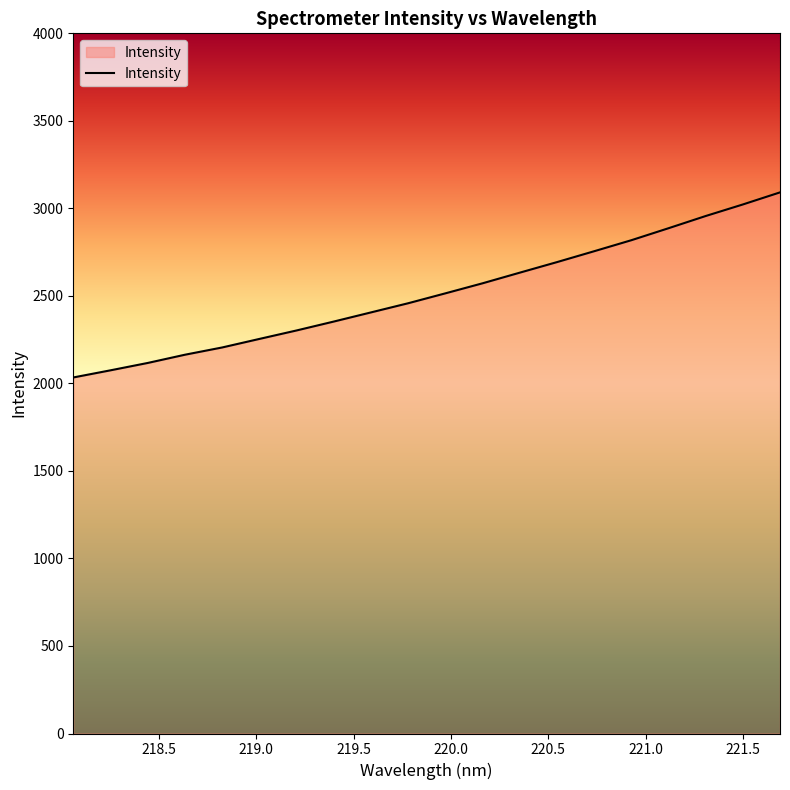

What is the difference between the maximum and minimum values?

1057.3